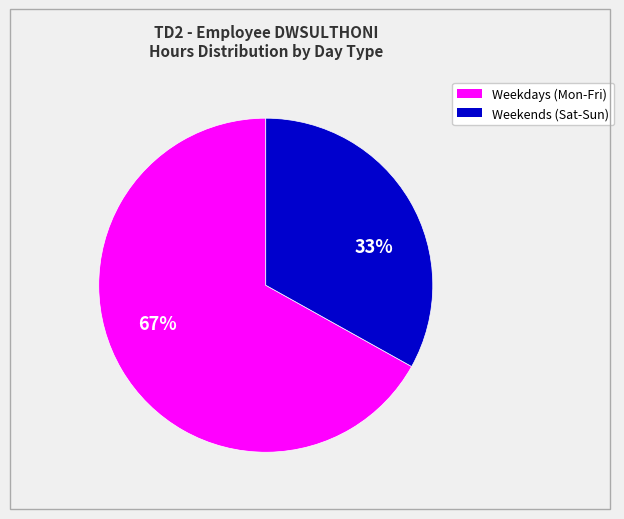

Is there any slice that represents more than half of the pie?

Yes